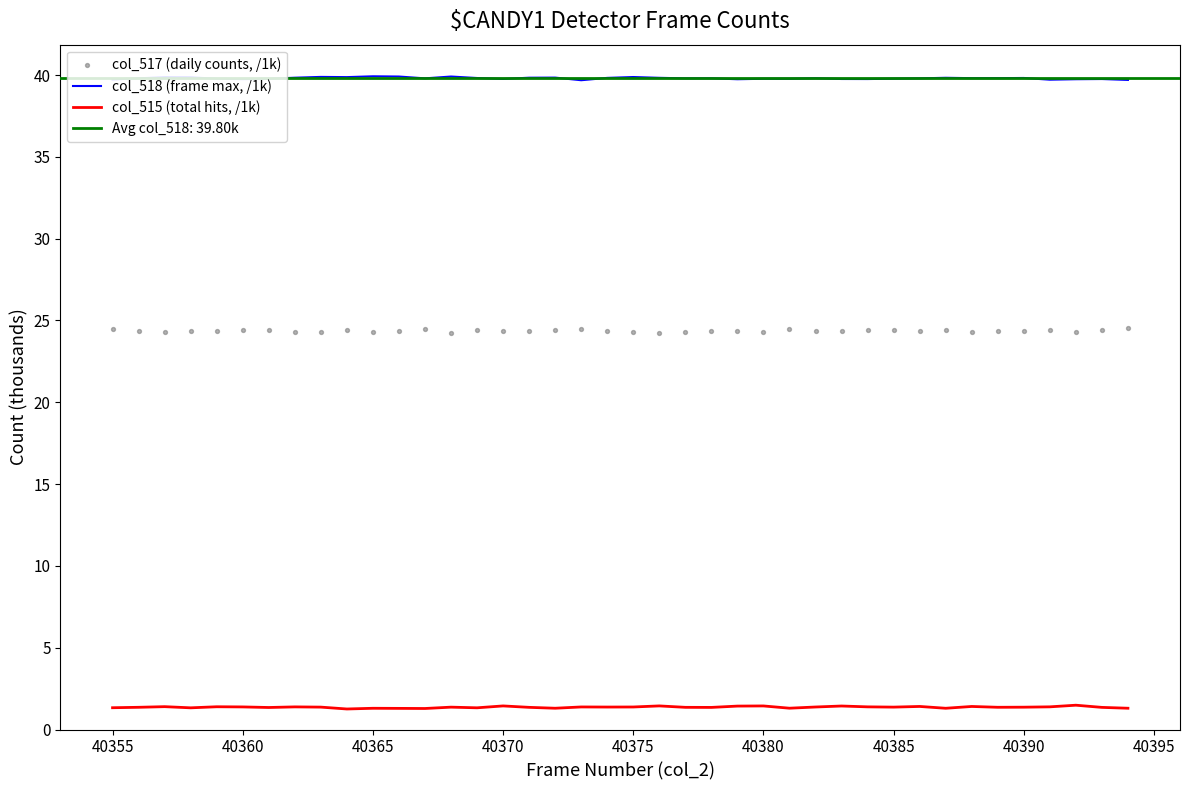

Which series has the largest Y range (max minus min)?

col_517 (daily counts, /1k)